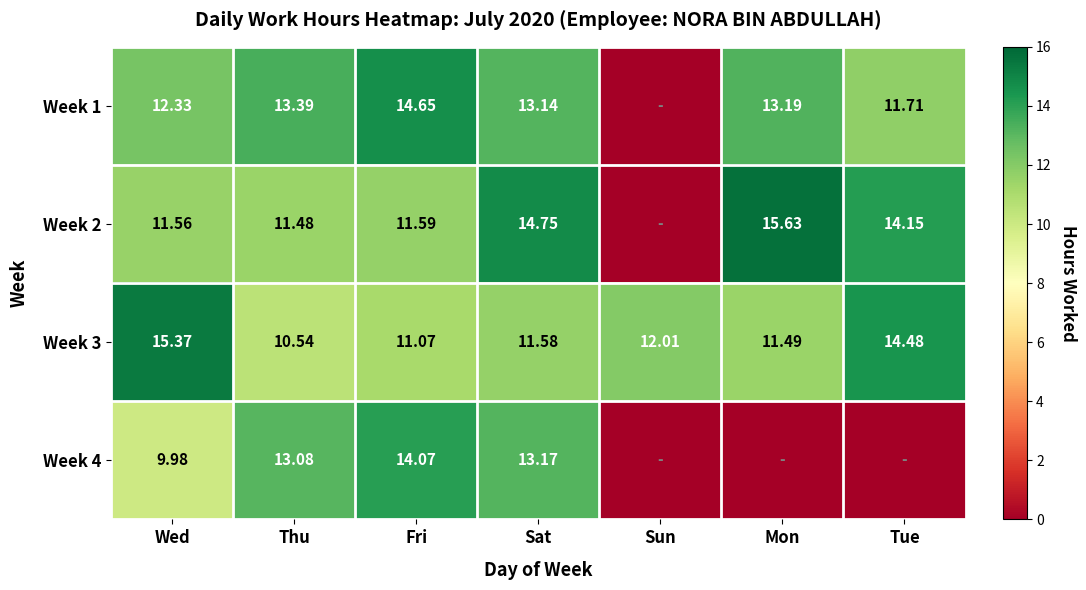

What is the sum of the Week 3 values at Sun and Fri?

23.1